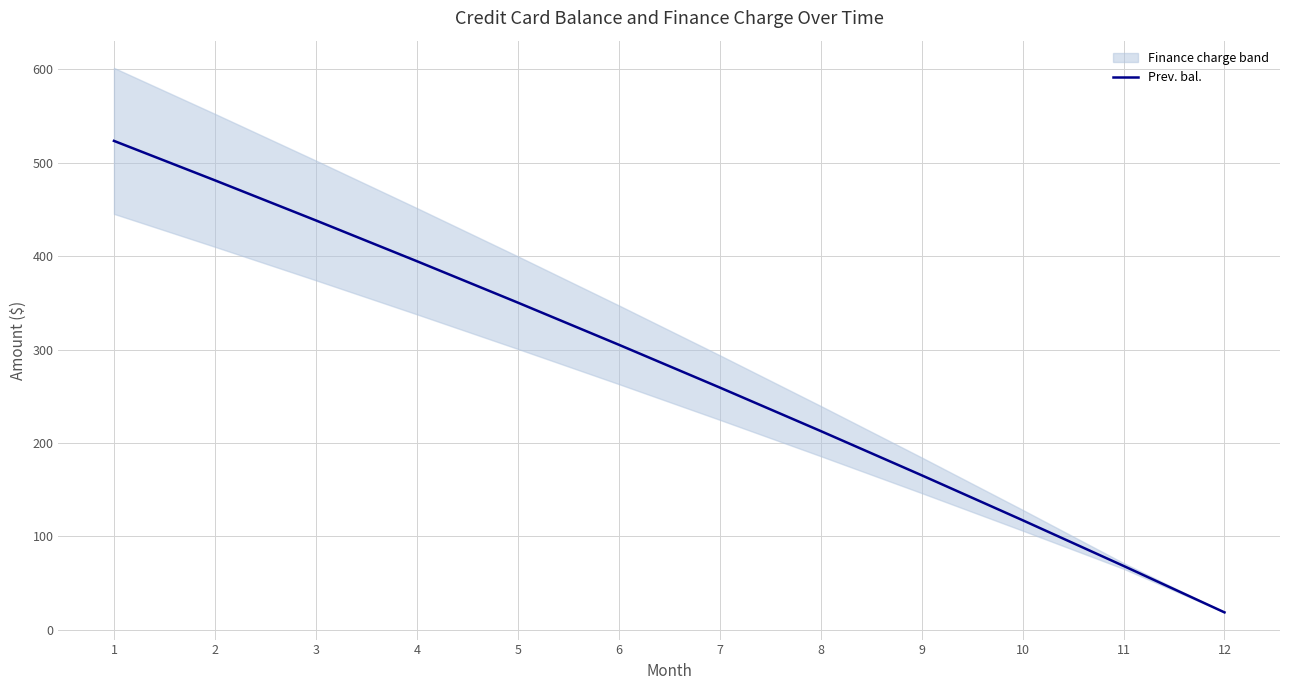

What is the difference between the maximum and second lowest values?

454.7